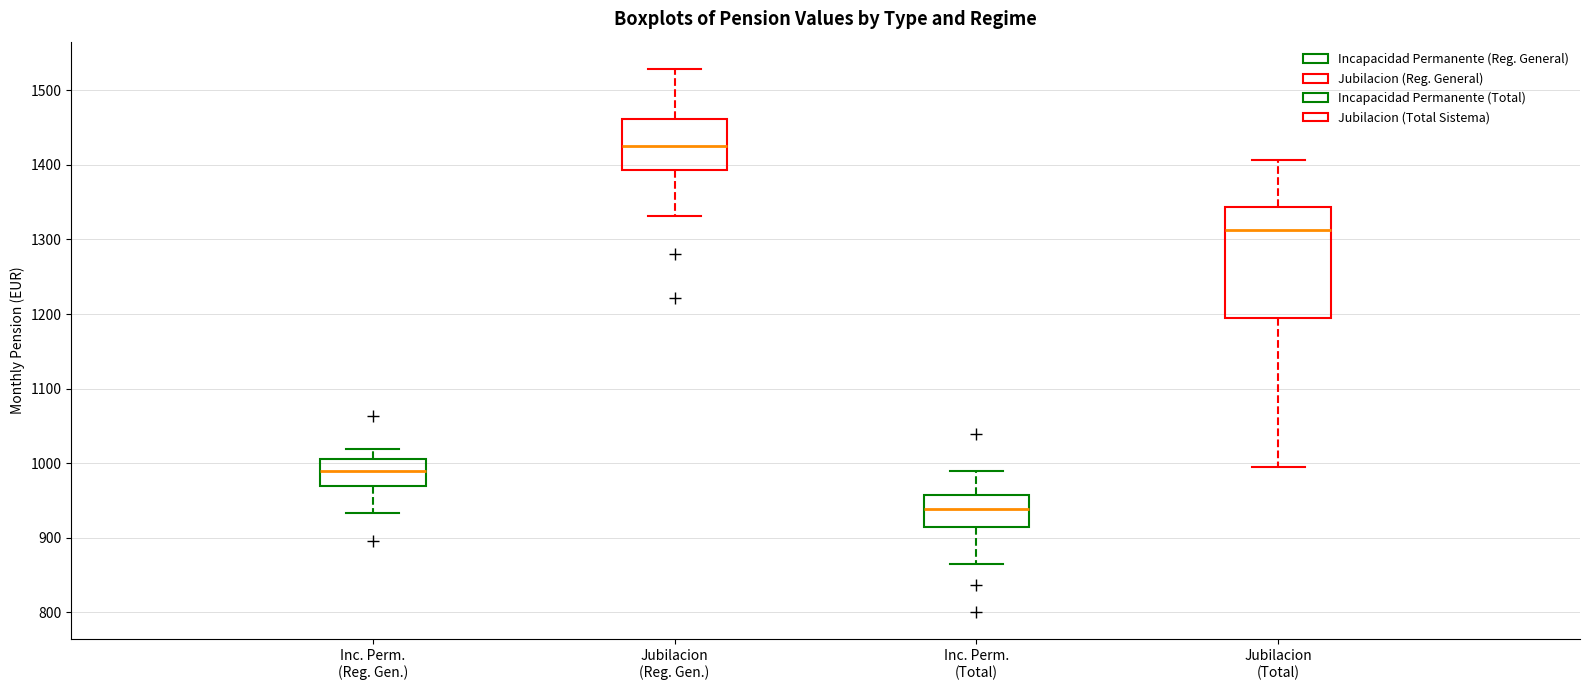

Reading left to right, transcribe this box plot: for each box, give where its median line is, the range the box spans, and where its two whiskers end, as read against the y-axis. The values are not printed on the chart, so give them approximately, as read against the axis.

Inc. Perm. (Reg. Gen.): median 990, box 970 to 1010, whiskers 930 to 1020
Jubilacion (Reg. Gen.): median 1430, box 1390 to 1460, whiskers 1330 to 1530
Inc. Perm. (Total): median 940, box 920 to 960, whiskers 860 to 990
Jubilacion (Total): median 1310, box 1190 to 1340, whiskers 990 to 1410